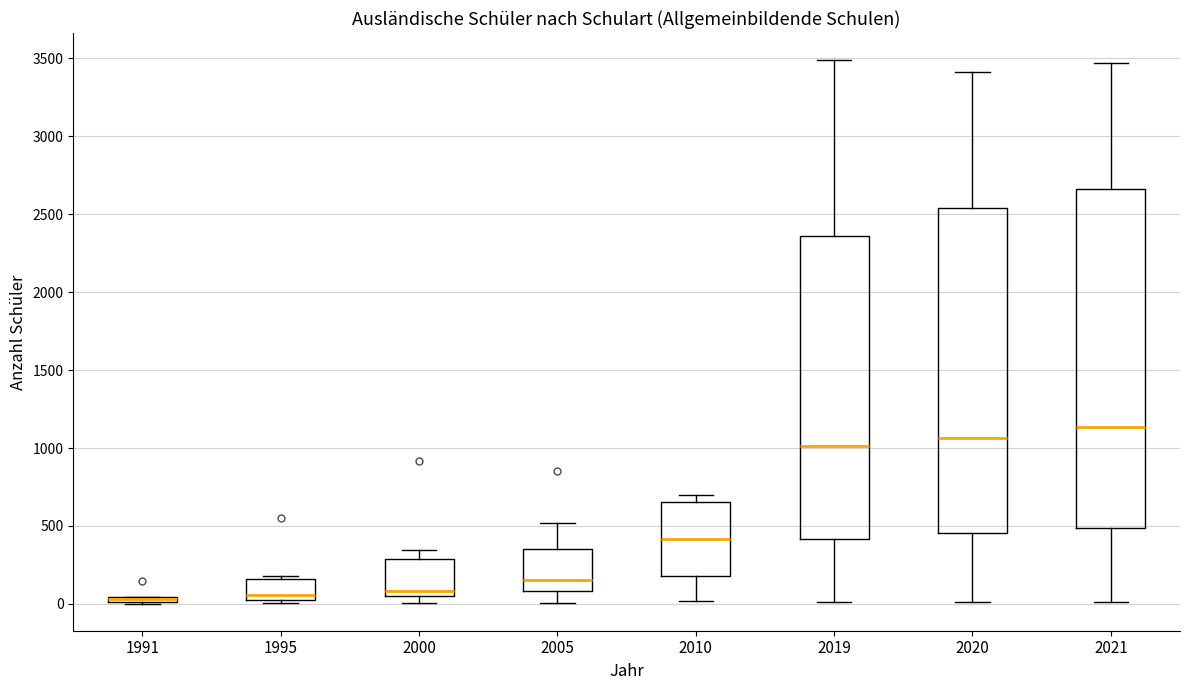

Where is the lower edge of the box at x = 2000 on the y-axis? The values are not printed on the chart, so give them approximately, as read against the axis.

50